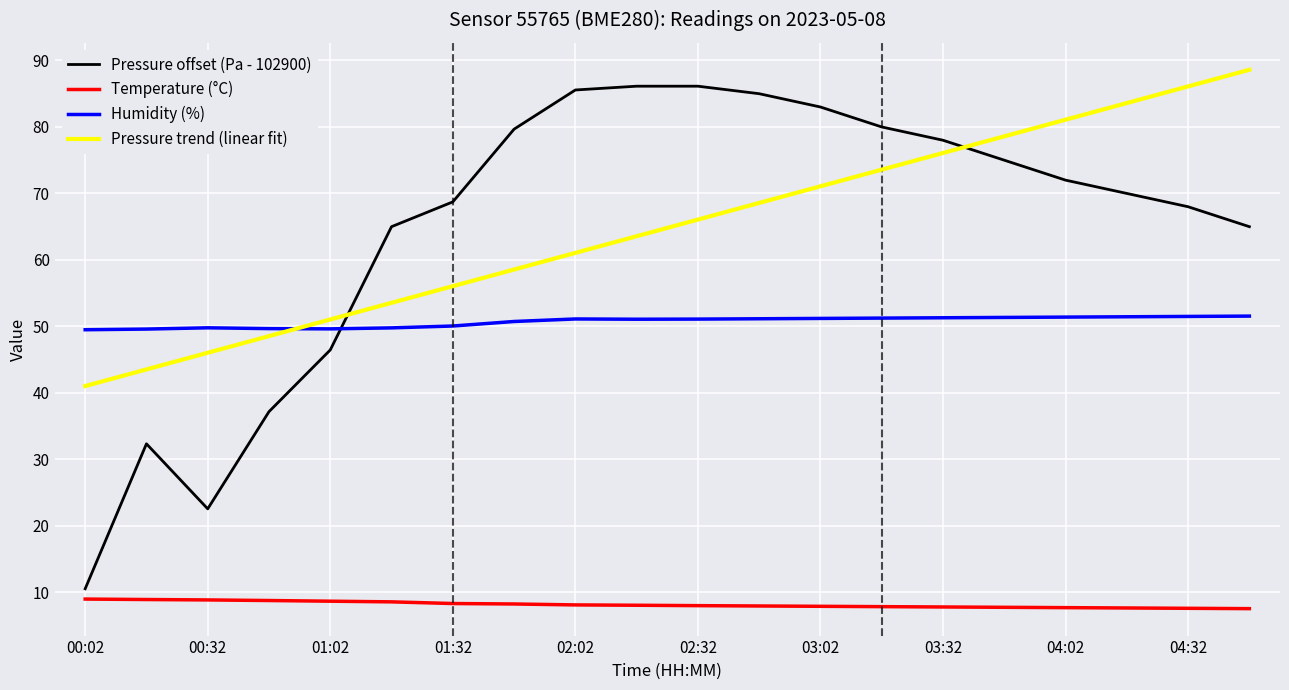

True or false: Temperature (°C) and Pressure trend (linear fit) intersect in this chart.

False